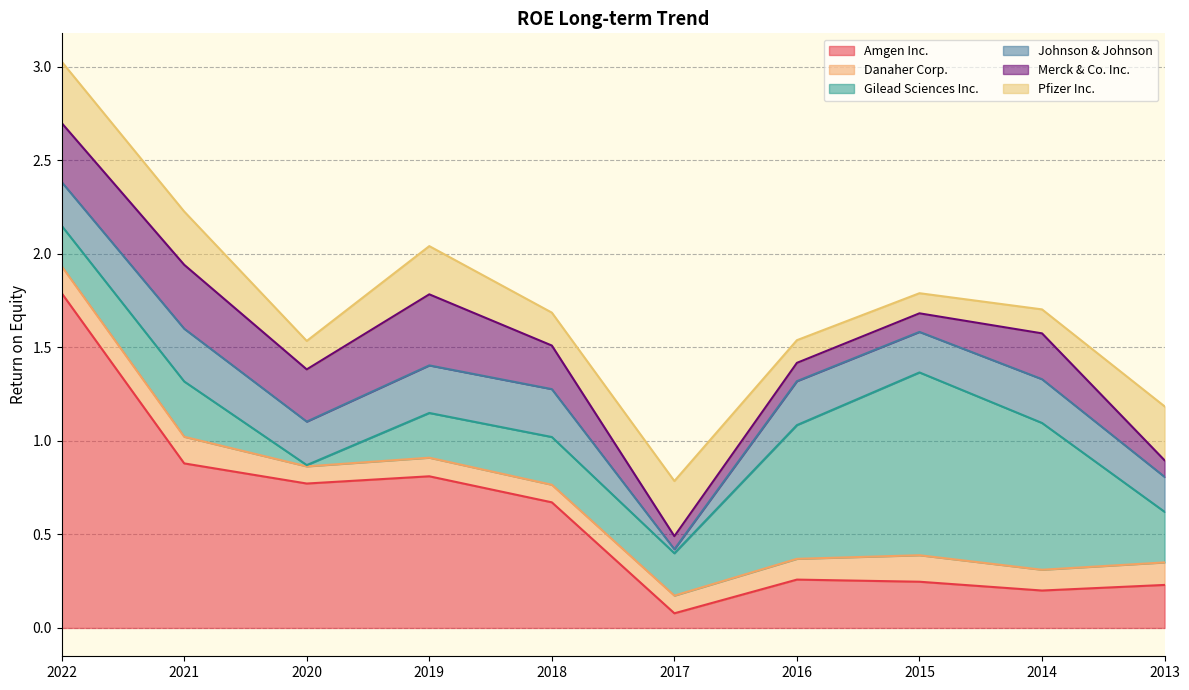

Reading left to right, what are all the values shown in this chart?

Amgen Inc.: 2022=1.8	2021=0.9	2020=0.8	2019=0.8	2018=0.7	2017=0.1	2016=0.3	2015=0.2	2014=0.2	2013=0.2
Danaher Corp.: 2022=0.1	2021=0.1	2020=0.1	2019=0.1	2018=0.1	2017=0.1	2016=0.1	2015=0.1	2014=0.1	2013=0.1
Gilead Sciences Inc.: 2022=0.2	2021=0.3	2020=0.0	2019=0.2	2018=0.3	2017=0.2	2016=0.7	2015=1.0	2014=0.8	2013=0.3
Johnson & Johnson: 2022=0.2	2021=0.3	2020=0.2	2019=0.3	2018=0.3	2017=0.0	2016=0.2	2015=0.2	2014=0.2	2013=0.2
Merck & Co. Inc.: 2022=0.3	2021=0.3	2020=0.3	2019=0.4	2018=0.2	2017=0.1	2016=0.1	2015=0.1	2014=0.2	2013=0.1
Pfizer Inc.: 2022=0.3	2021=0.3	2020=0.2	2019=0.3	2018=0.2	2017=0.3	2016=0.1	2015=0.1	2014=0.1	2013=0.3